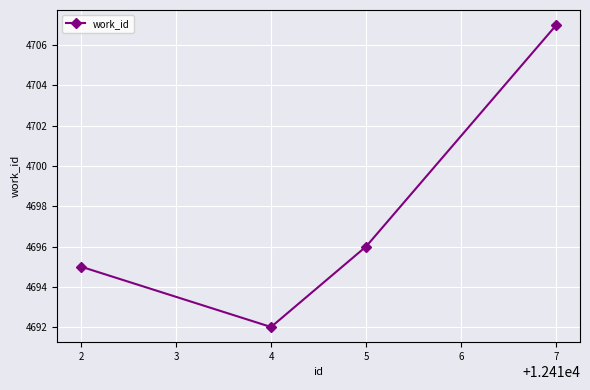

Is it true that the value at 7 is 4707?

True